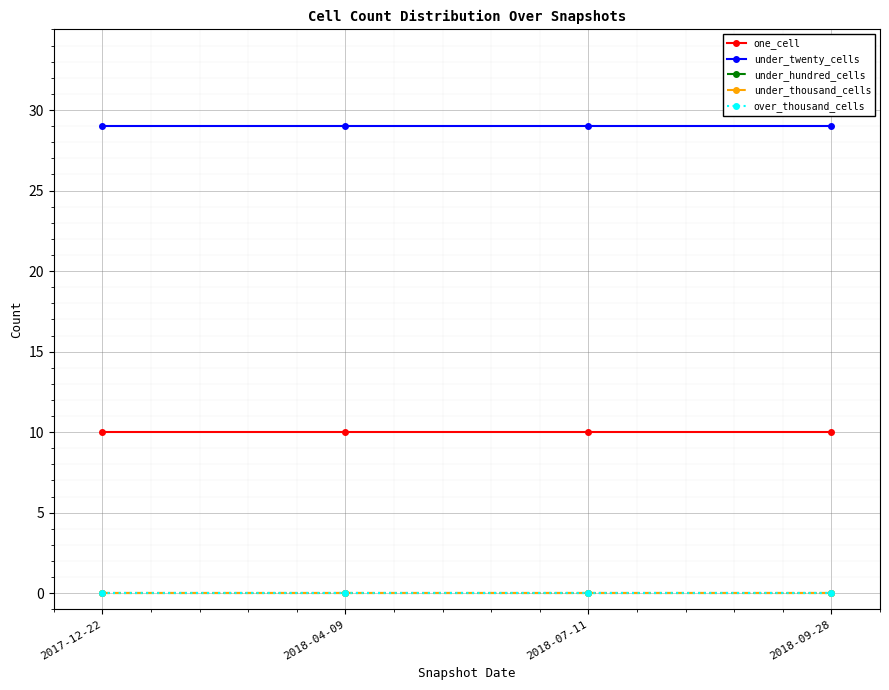

What is the label of the 3rd point from the left?

2018-07-11